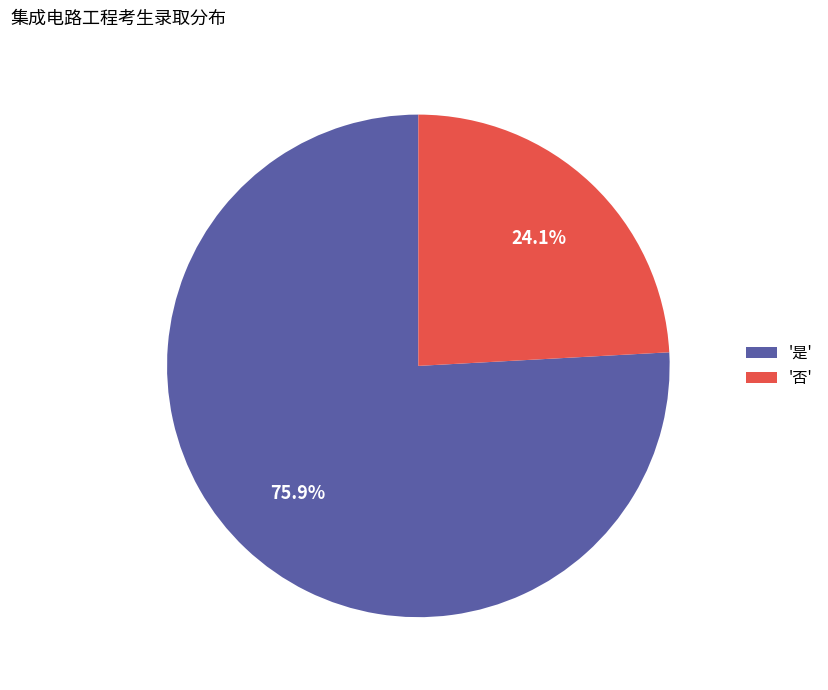

Rank the categories by value from highest to lowest.

'是', '否'